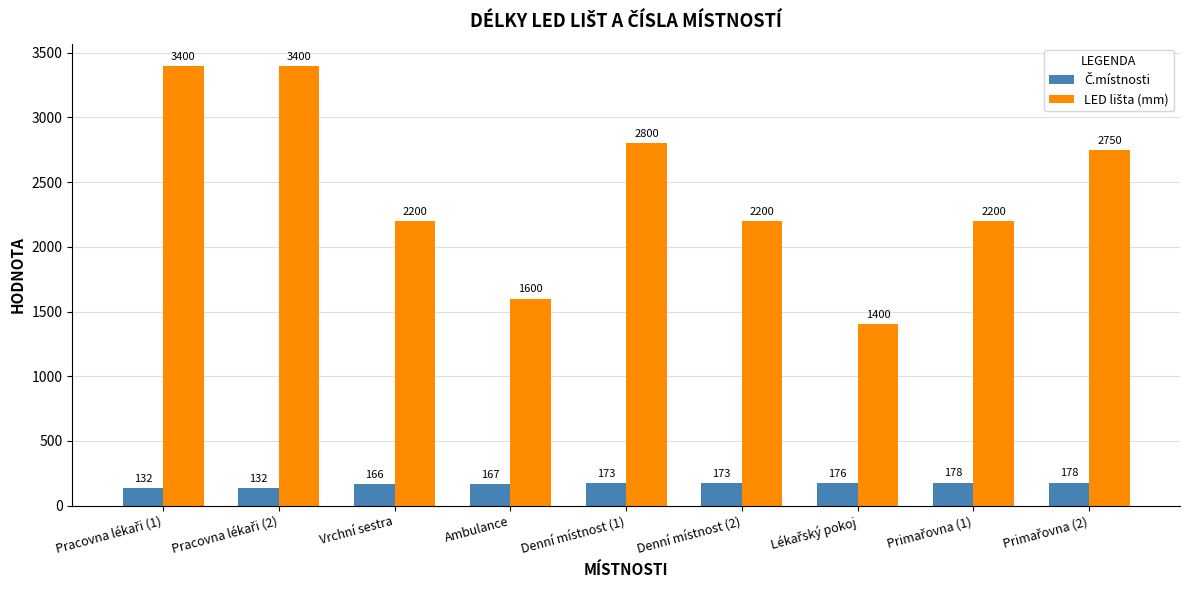

What is the total value across all series at Vrchní sestra?

2366